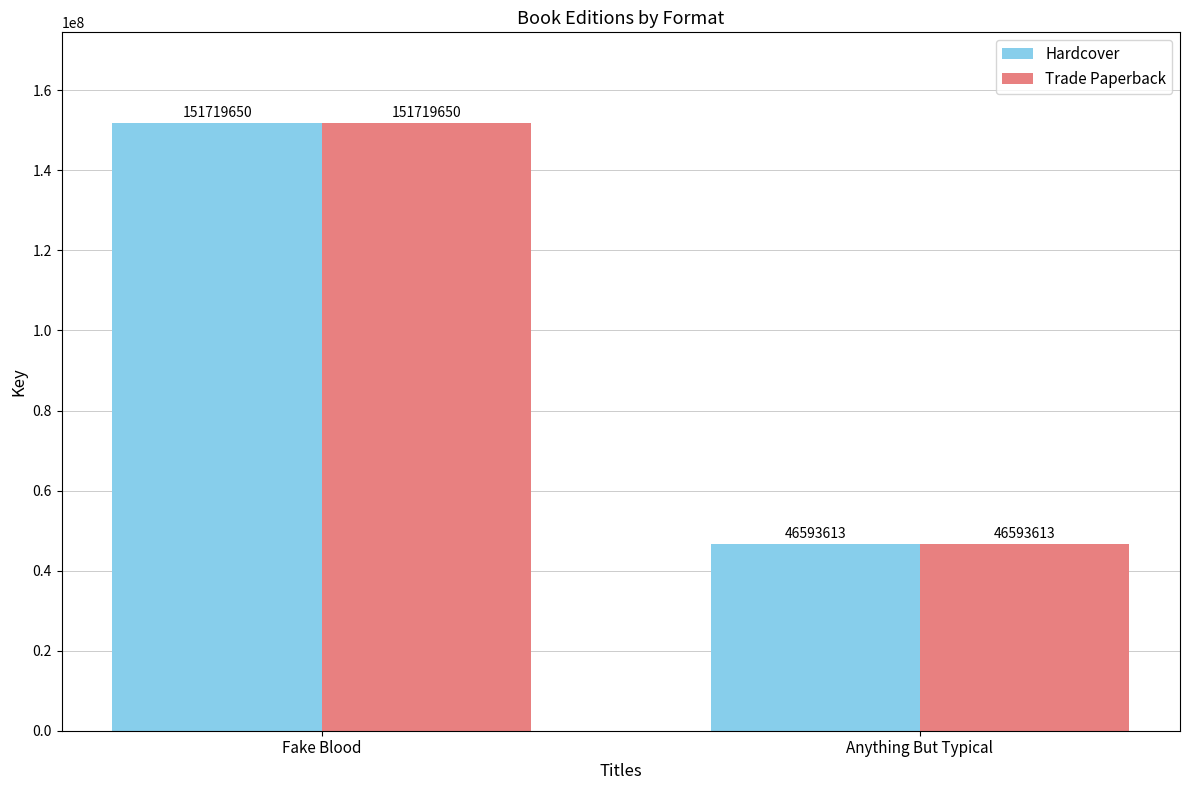

At which label is Hardcover closest to 99156631?

Anything But Typical